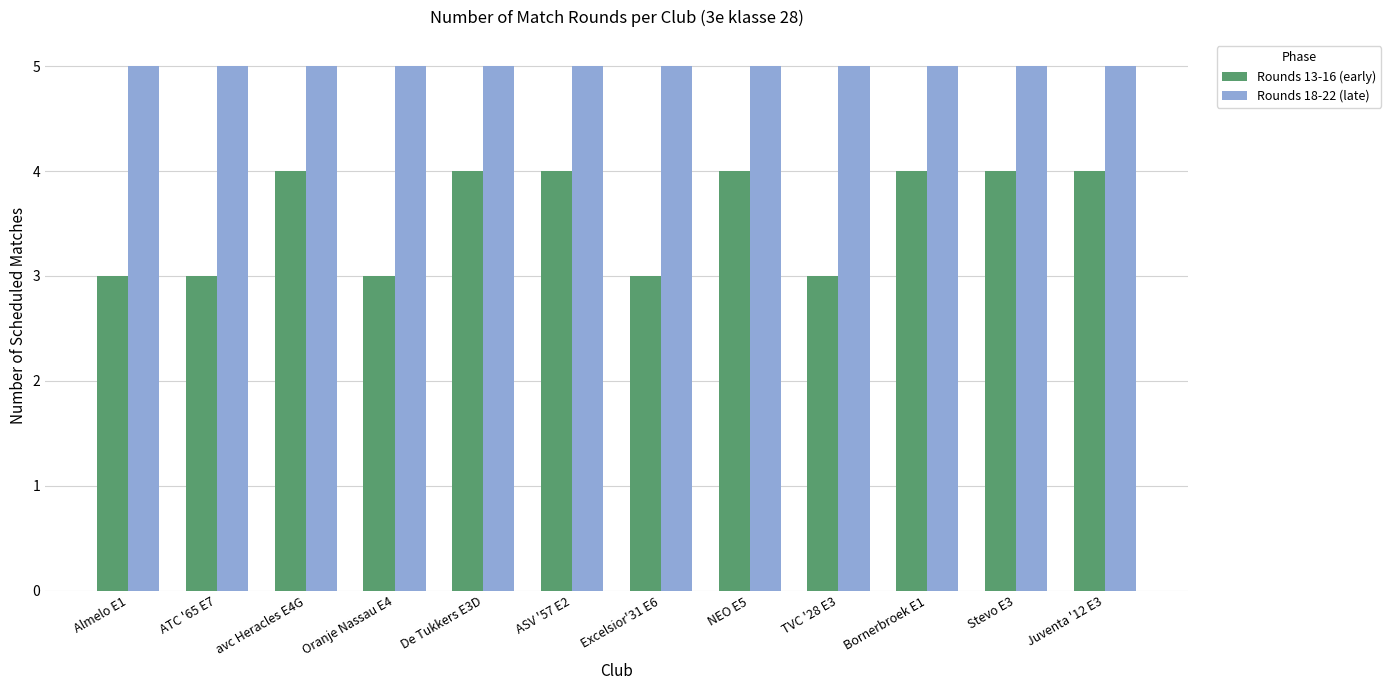

Rank the series by their average value, from lowest to highest.

Rounds 13-16 (early), Rounds 18-22 (late)